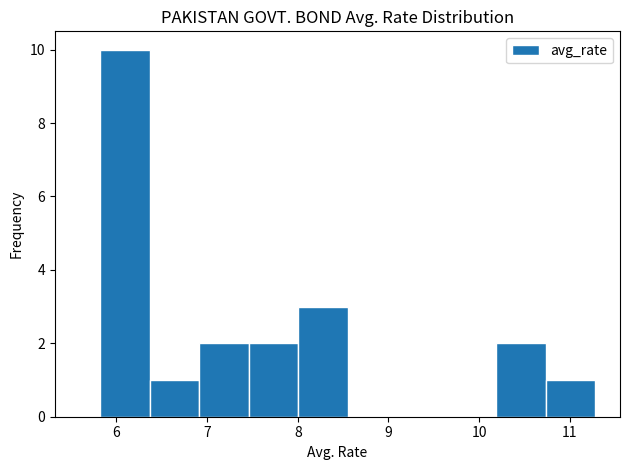

Reading left to right, list every bar in this chart as the range it spans on the x-axis followed by its height. Neither the bar edges nor the heights are printed on the chart, so give them approximately, as read against the axes.

5.8 to 6.4: 10
6.4 to 6.9: 1
6.9 to 7.5: 2
7.5 to 8.0: 2
8.0 to 8.6: 3
8.6 to 9.1: 0
9.1 to 9.6: 0
9.6 to 10.2: 0
10.2 to 10.7: 2
10.7 to 11.3: 1